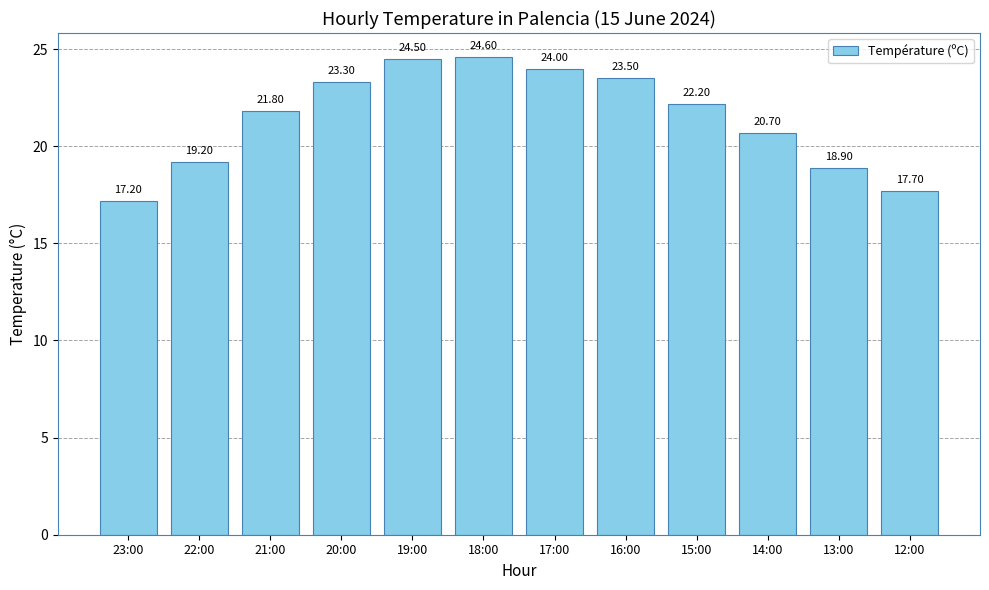

Reading right to left, what are all the values shown in this chart?

12:00=17.7	13:00=18.9	14:00=20.7	15:00=22.2	16:00=23.5	17:00=24.0	18:00=24.6	19:00=24.5	20:00=23.3	21:00=21.8	22:00=19.2	23:00=17.2